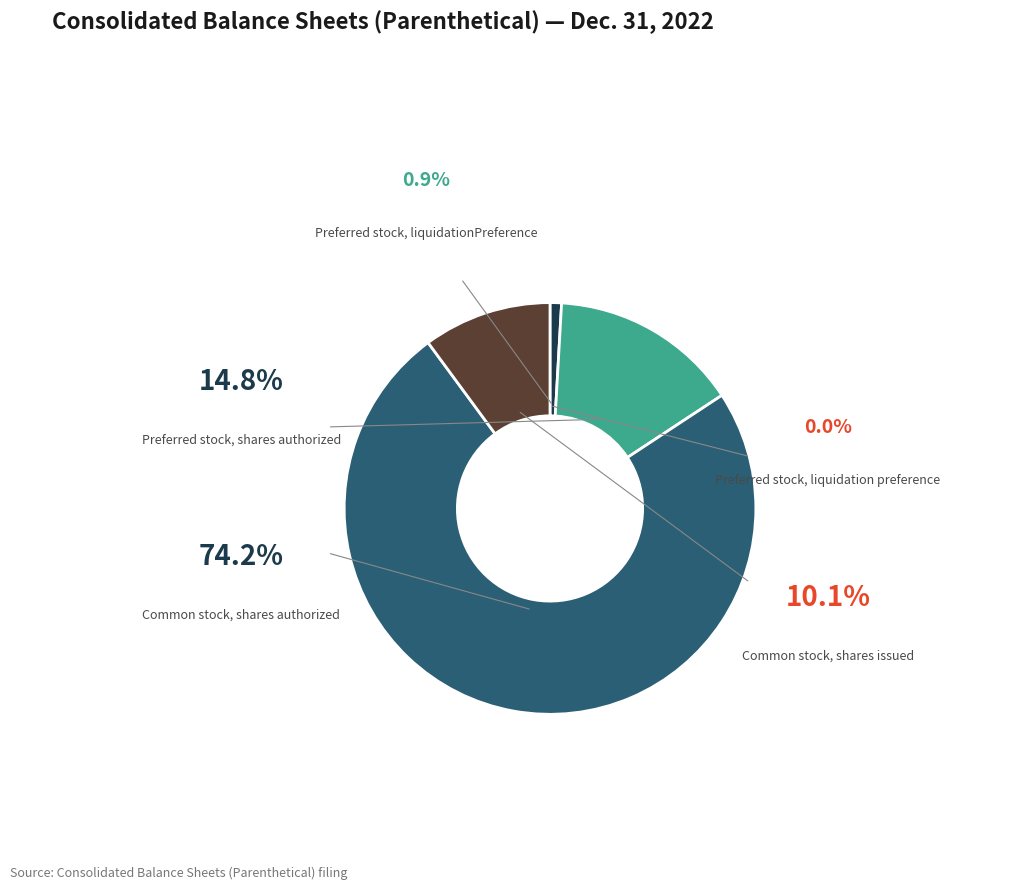

Is there a majority slice in this chart?

Yes